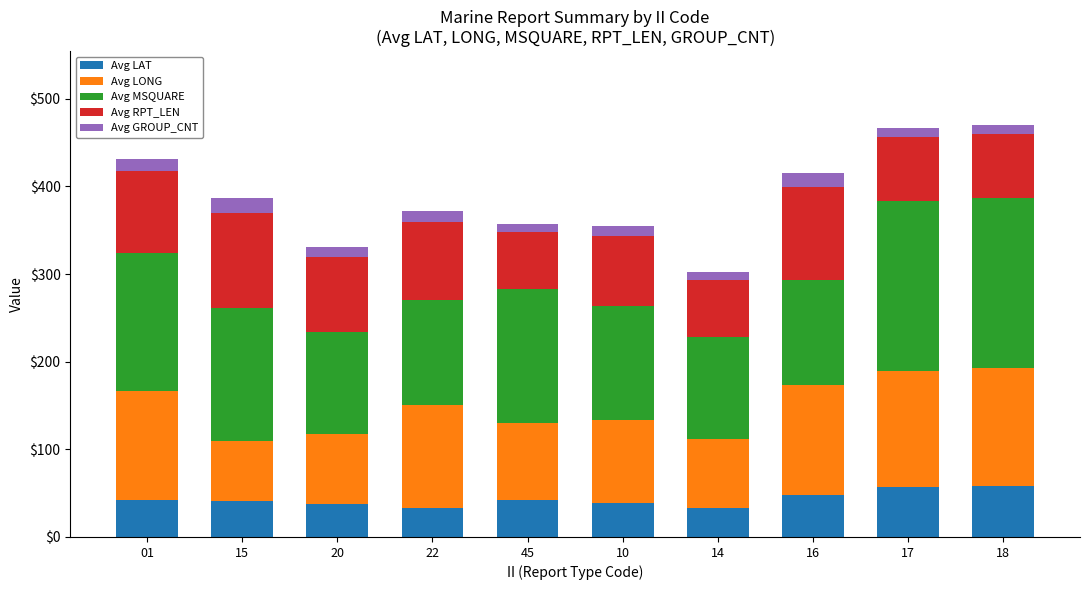

What is the highest value of the Avg LAT series?

58.3